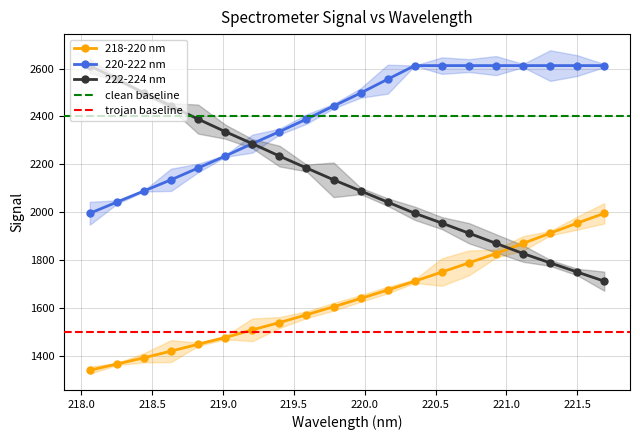

Between 219.7801 and 221.6902, which series saw the biggest shift?

222-224 nm